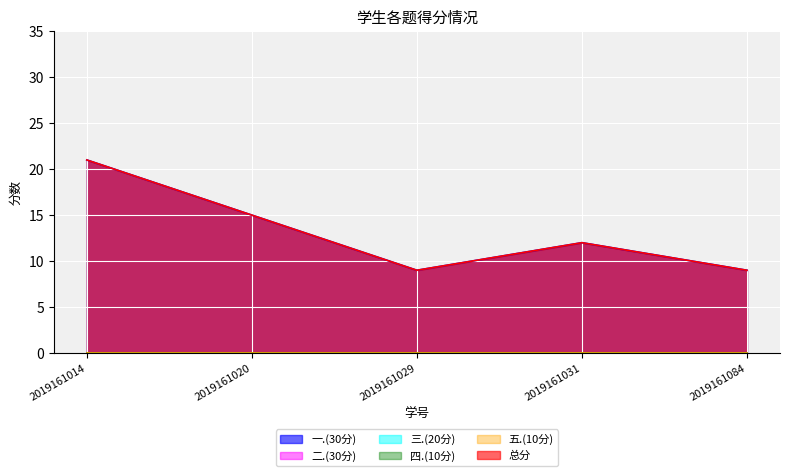

True or false: 四.(10分) and 三.(20分) cross at least once.

False